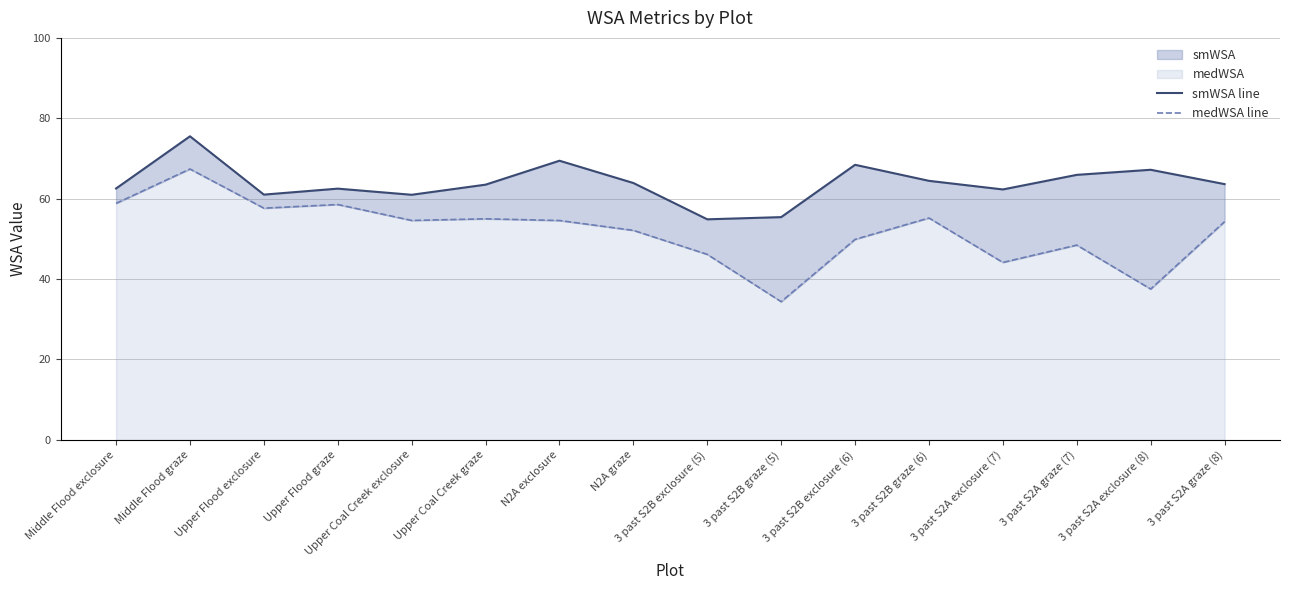

True or false: smWSA line and medWSA line cross at least once.

False